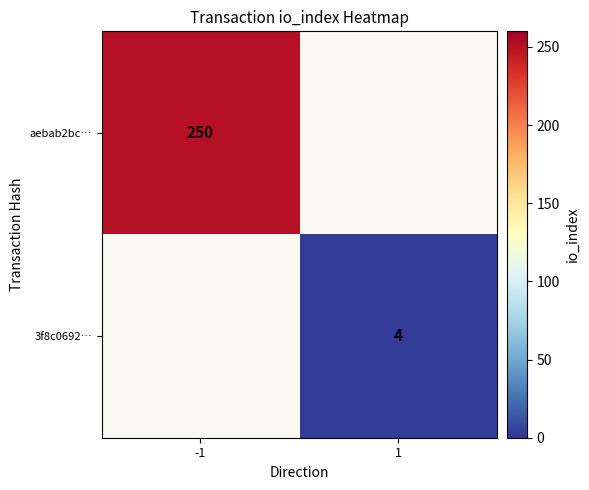

Is it true that 3f8c0692… equals 4 at 1?

True